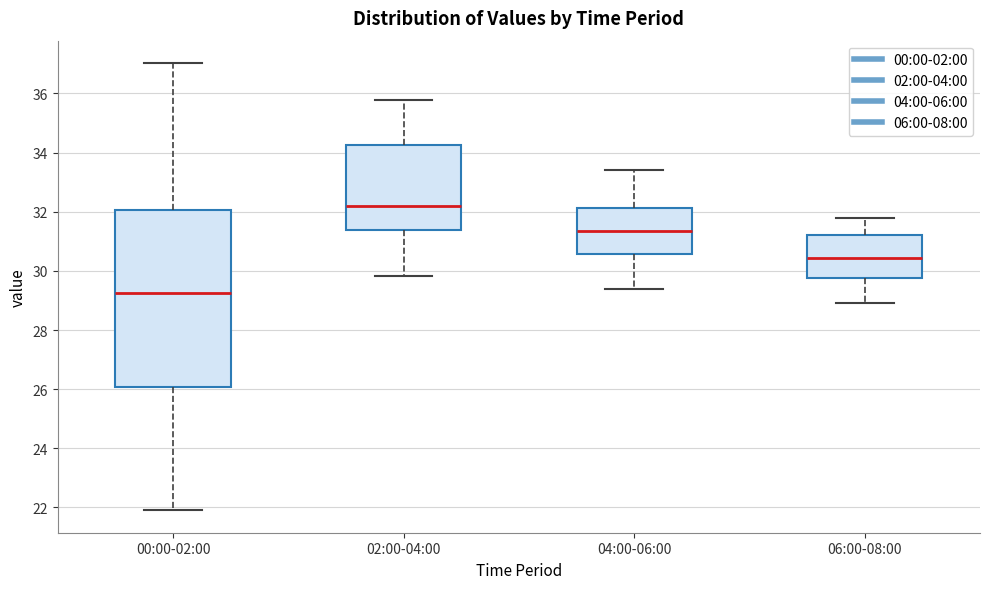

Reading left to right, transcribe this box plot: for each box, give where its median line is, the range the box spans, and where its two whiskers end, as read against the y-axis. The values are not printed on the chart, so give them approximately, as read against the axis.

00:00-02:00: median 29.2, box 26.0 to 32.0, whiskers 22.0 to 37.0
02:00-04:00: median 32.2, box 31.4 to 34.2, whiskers 29.8 to 35.8
04:00-06:00: median 31.4, box 30.6 to 32.2, whiskers 29.4 to 33.4
06:00-08:00: median 30.4, box 29.8 to 31.2, whiskers 29.0 to 31.8